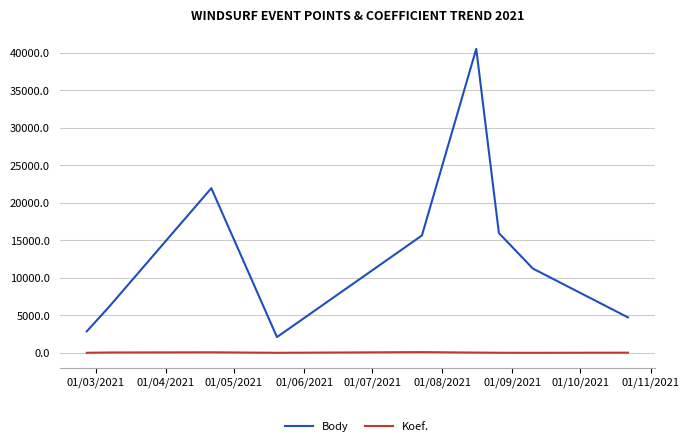

Which series has the largest range (max minus min)?

Body